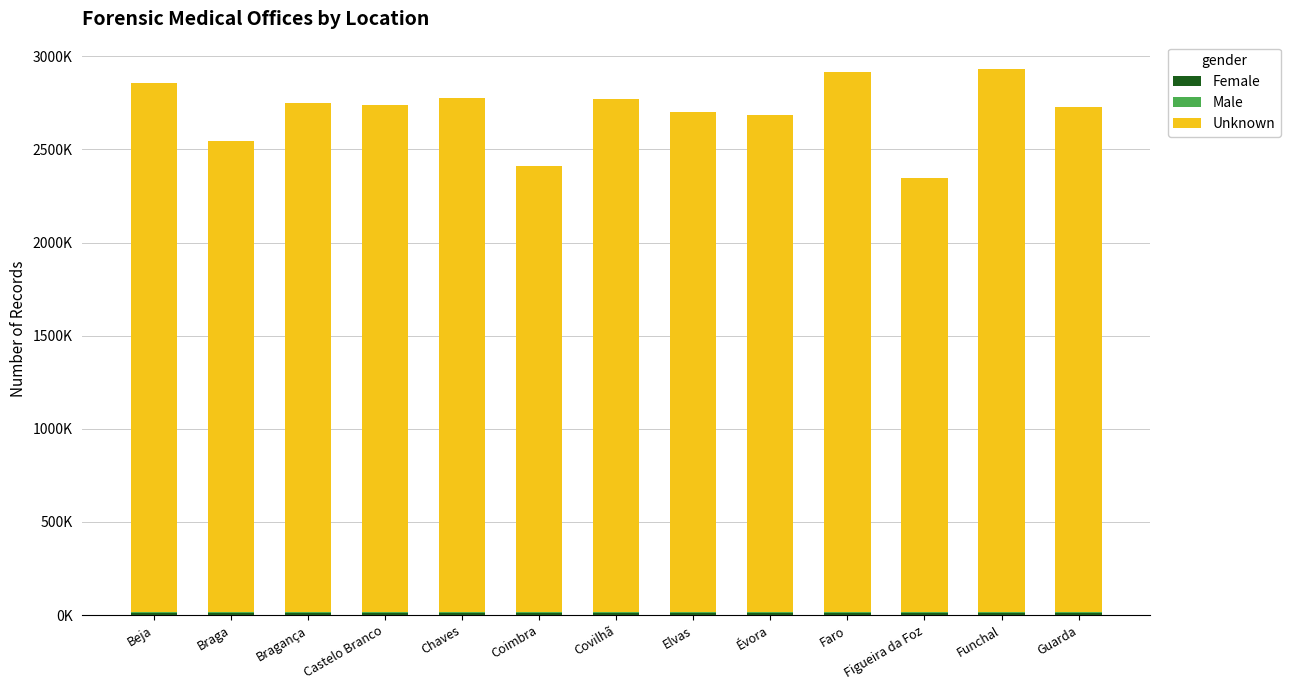

Are the bars grouped side by side (vs. stacked)?

No